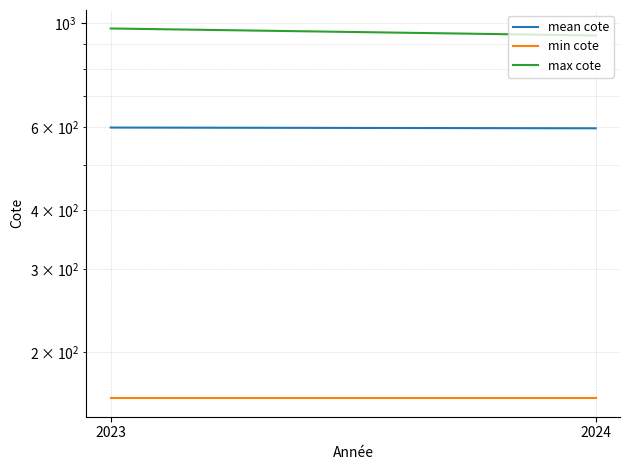

What is the sum of the min cote values at 2023 and 2024?

319.8